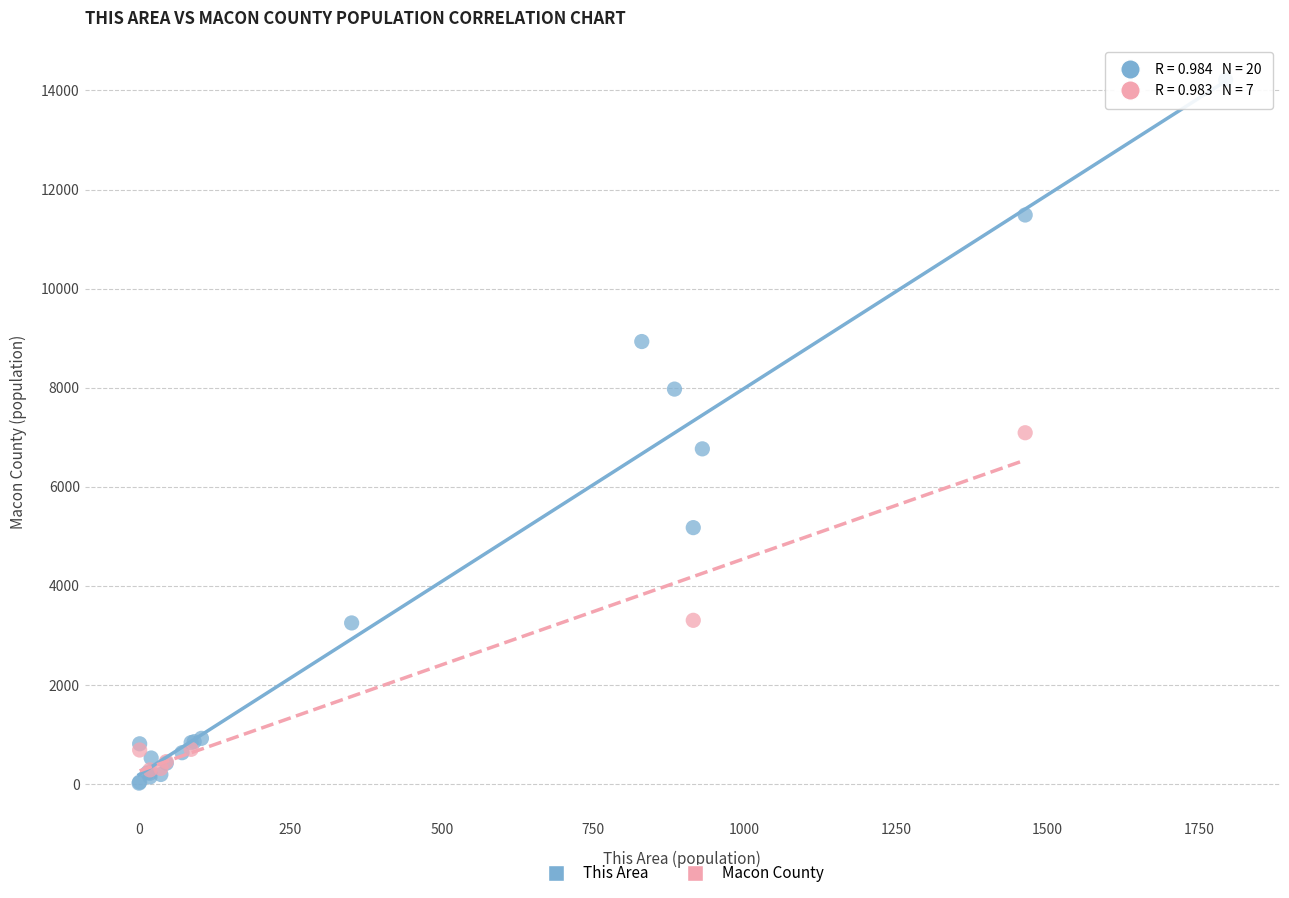

Which series has the largest Y range (max minus min)?

This Area